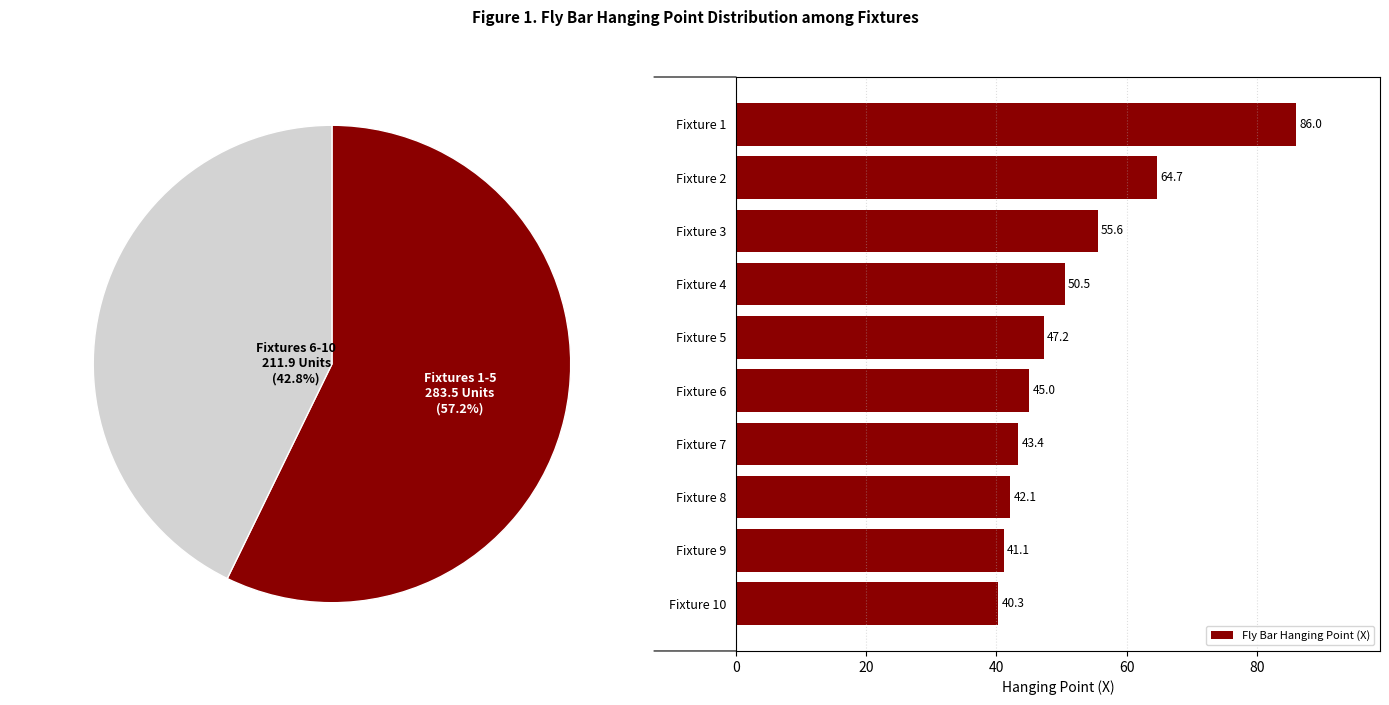

Is it true that Fly Bar Hanging Point (X) equals 98.5 at Fixture 3?

False